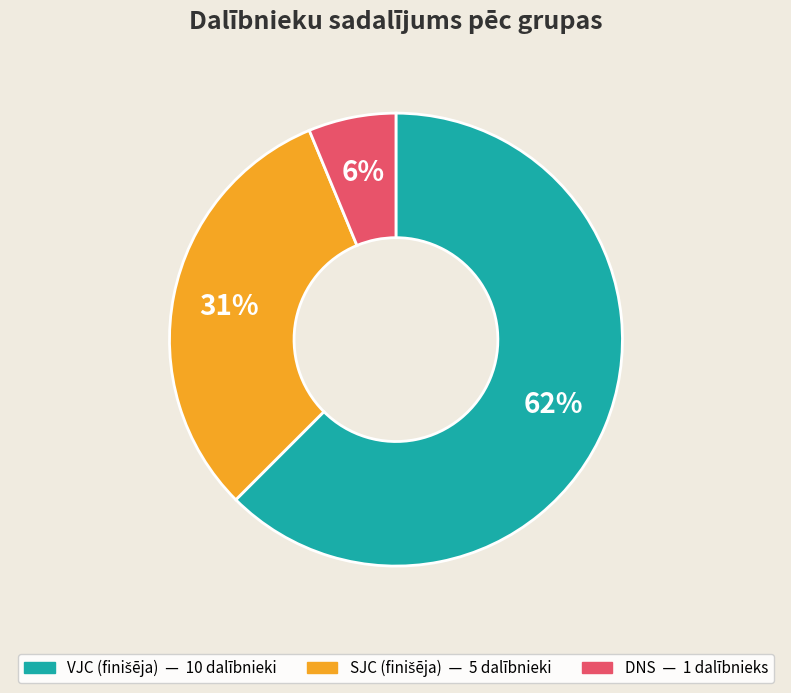

Does any single category account for the majority?

Yes